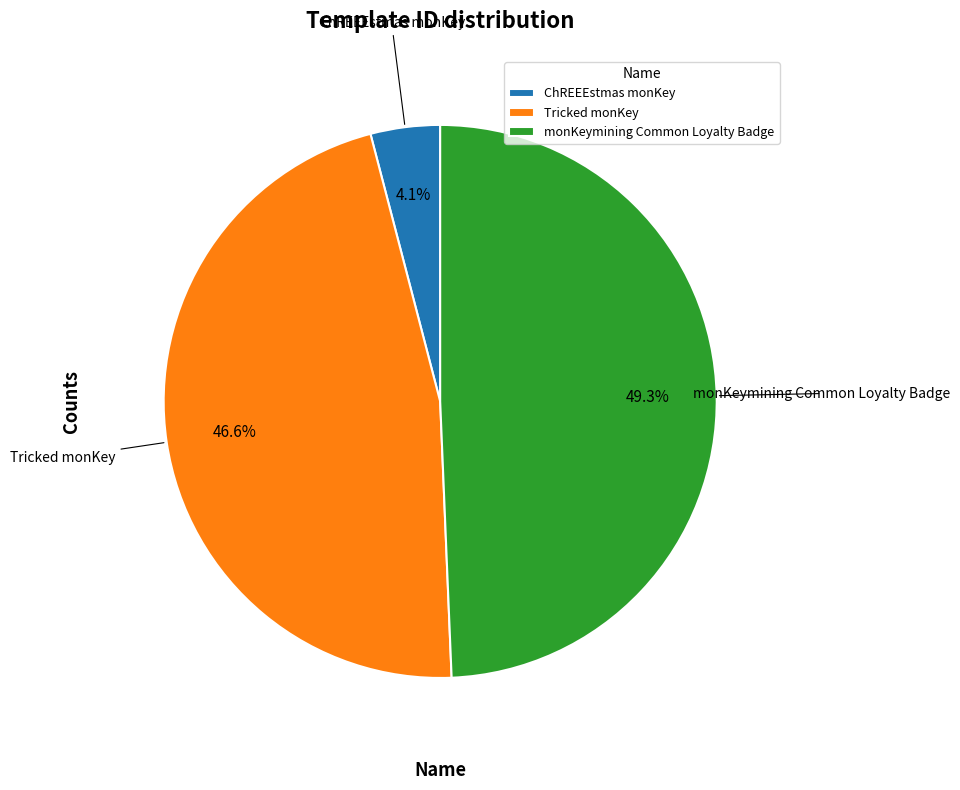

What percentage is the monKeymining Common Loyalty Badge slice, to the nearest percent?

49%